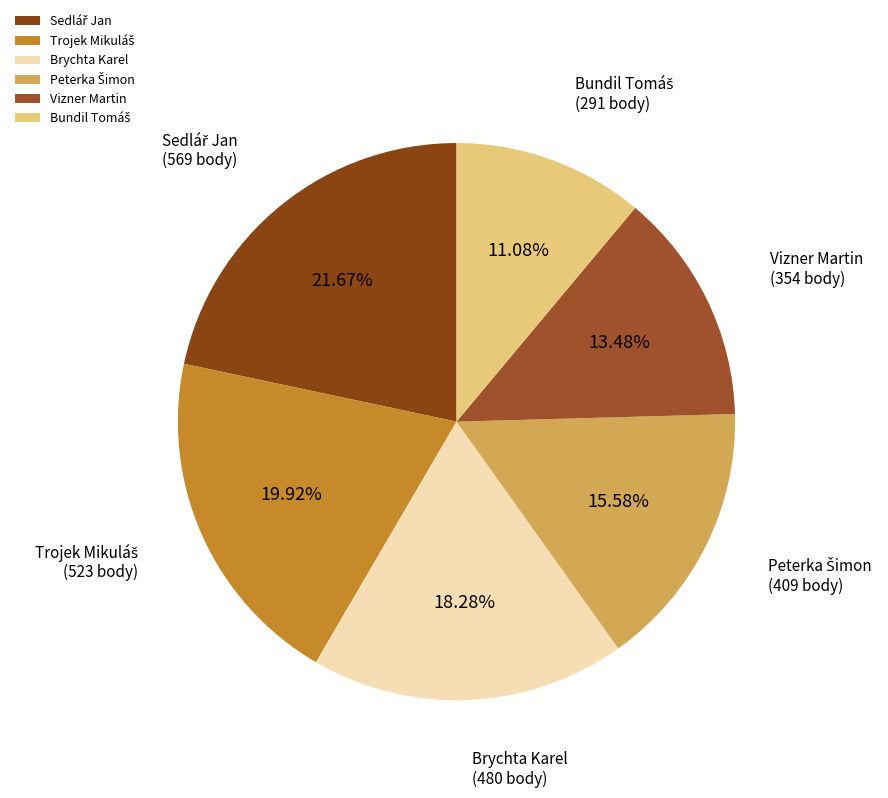

Is there any slice that represents more than half of the pie?

No